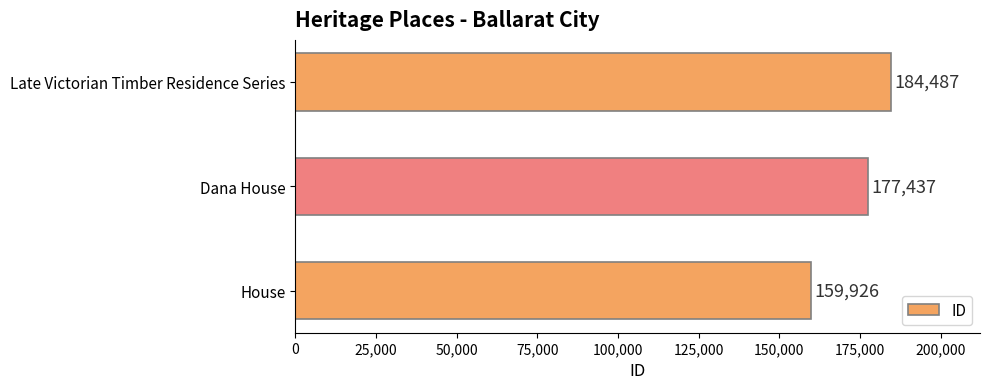

What is the difference between the maximum and minimum values?

24561